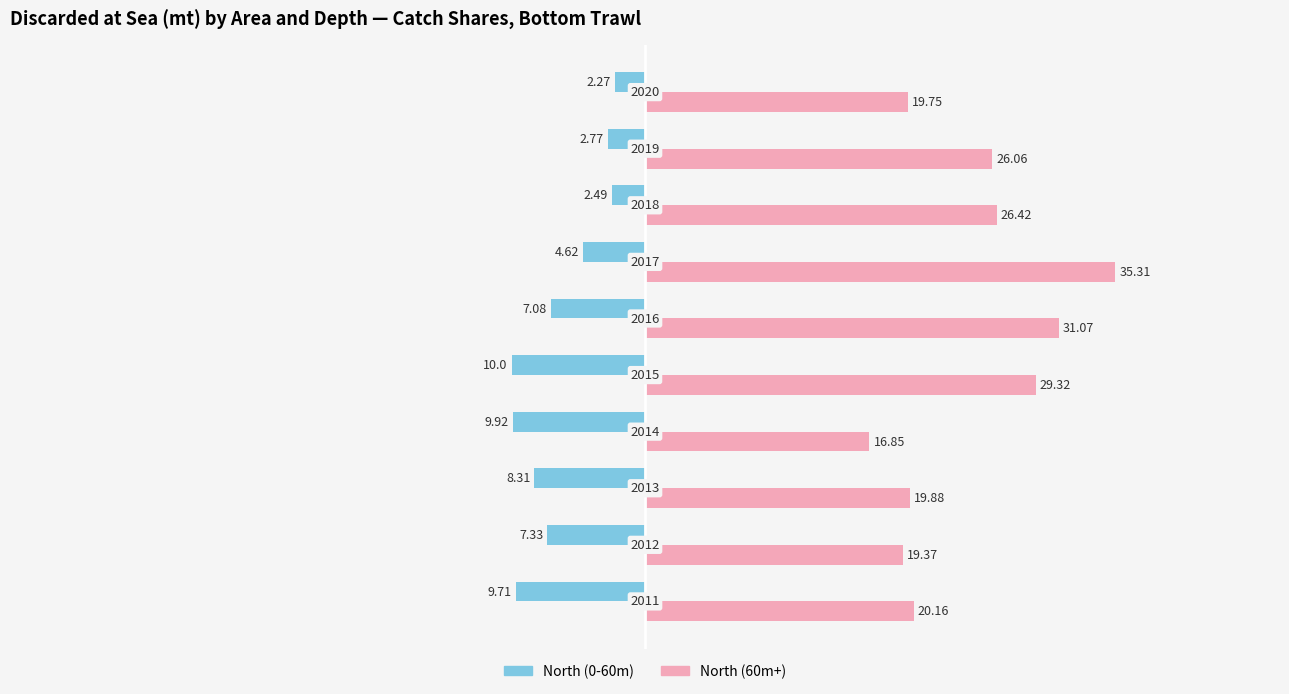

What are all the series names shown in the legend?

North (0-60m), North (60m+)